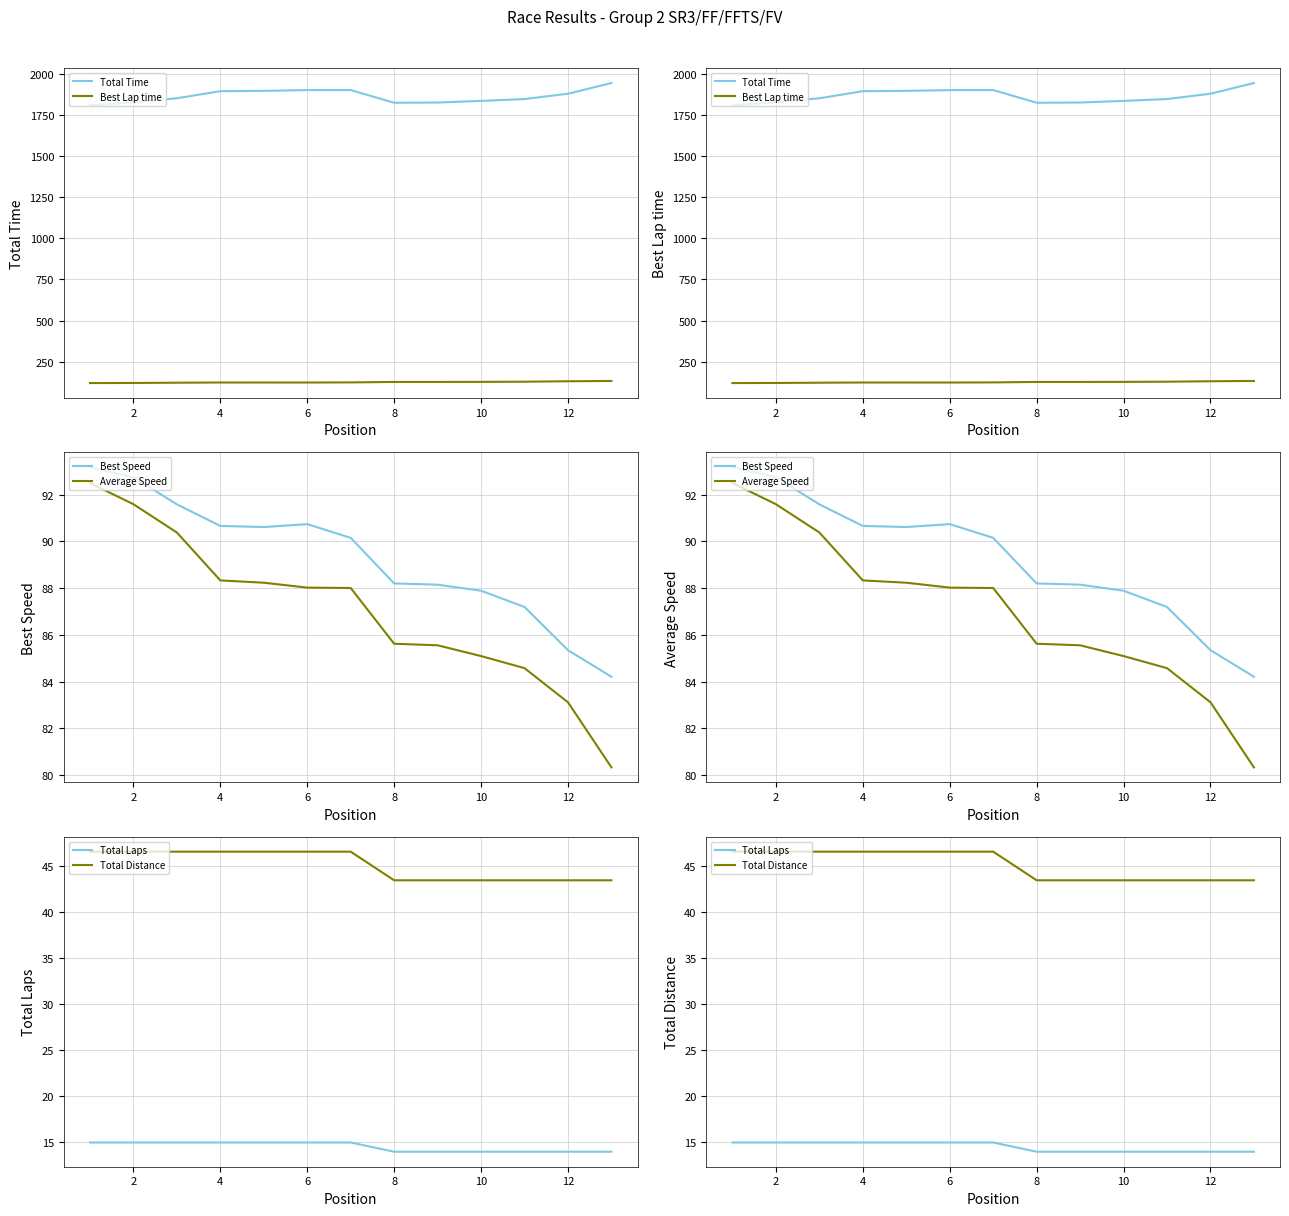

How many values in the Total Distance series are below 46?

6